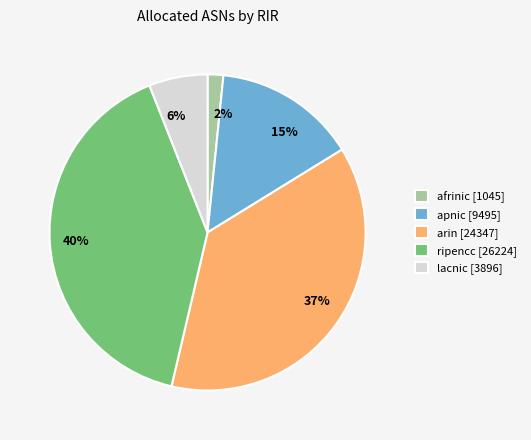

True or false: arin accounts for 44% of the total.

False